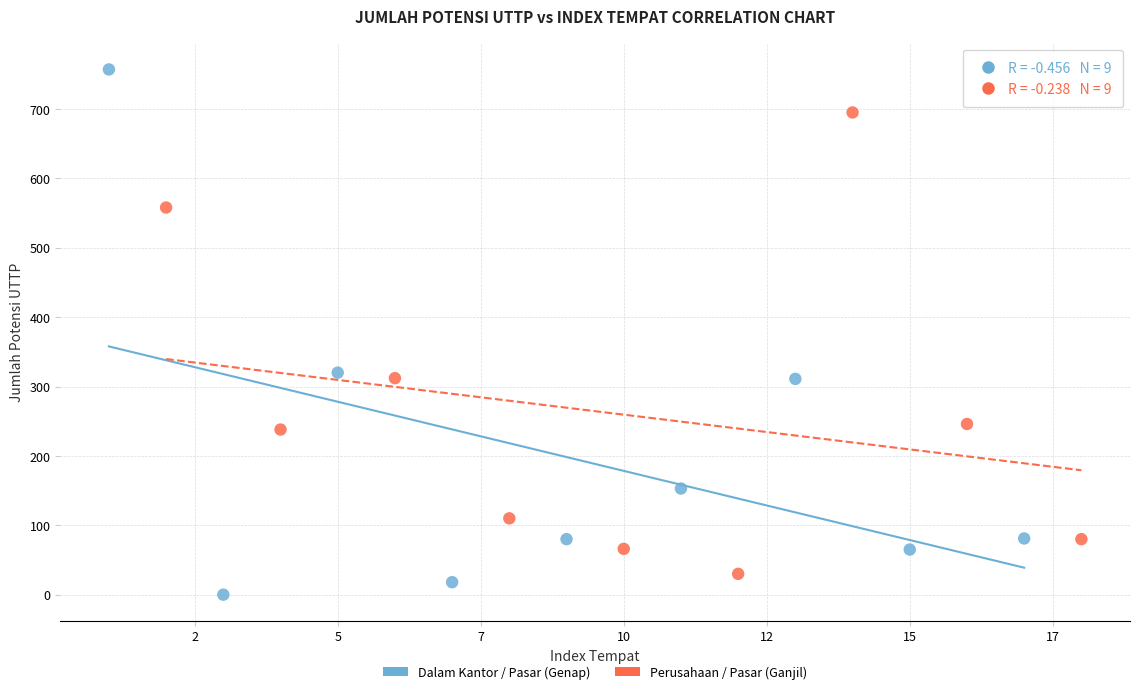

Which series has the widest spread of Y values?

Dalam Kantor / Pasar (Genap)